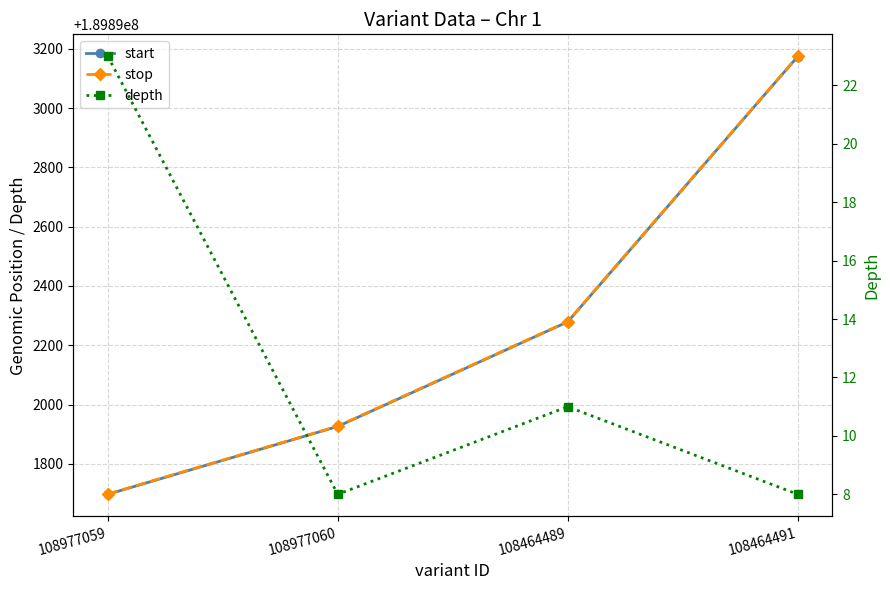

What is the minimum value shown in the chart?

8